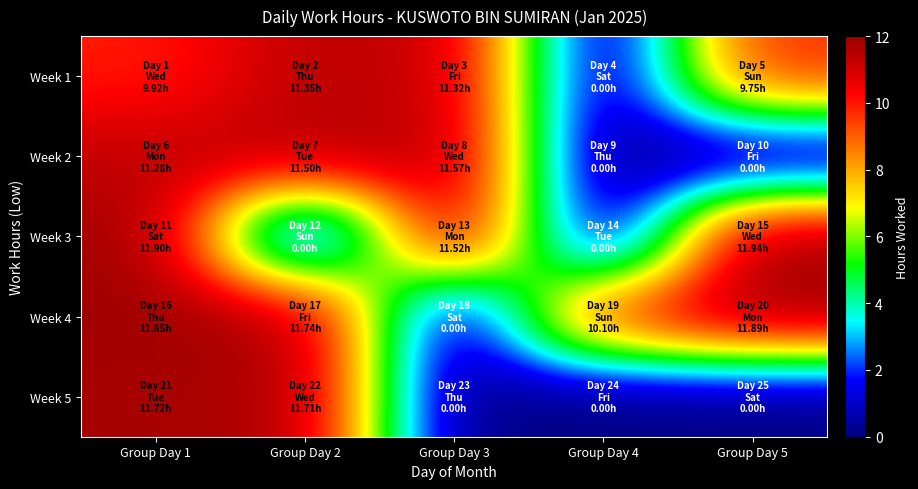

Count the number of data series in this chart.

5